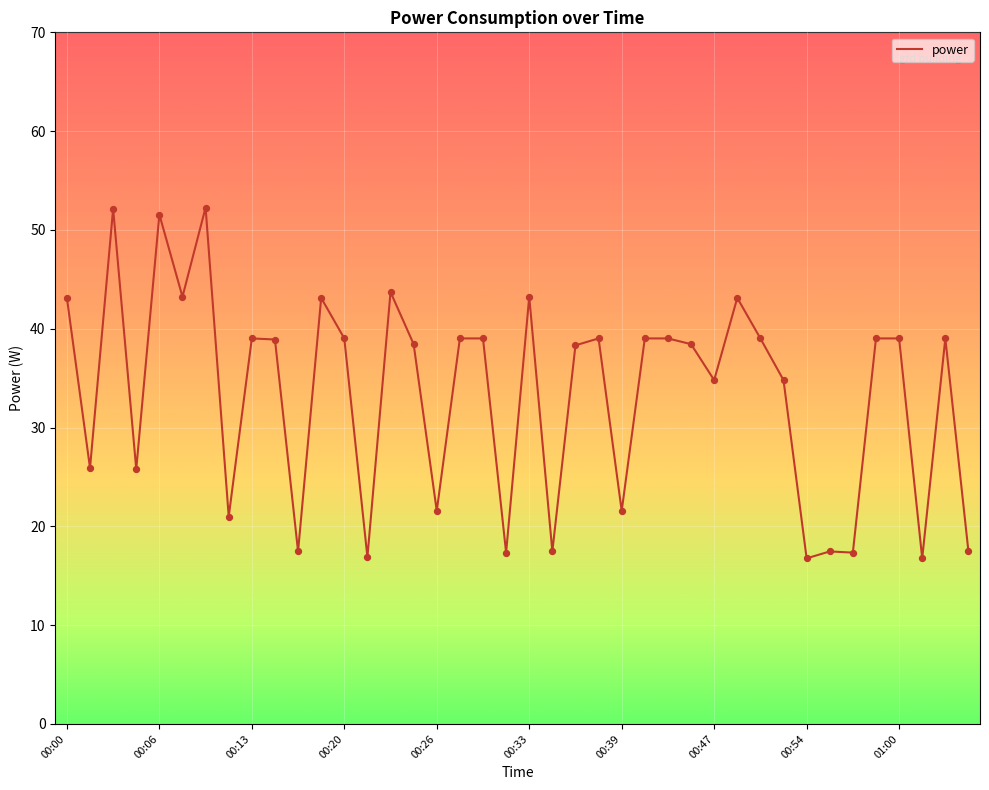

What is the difference between the maximum and minimum values?

35.5